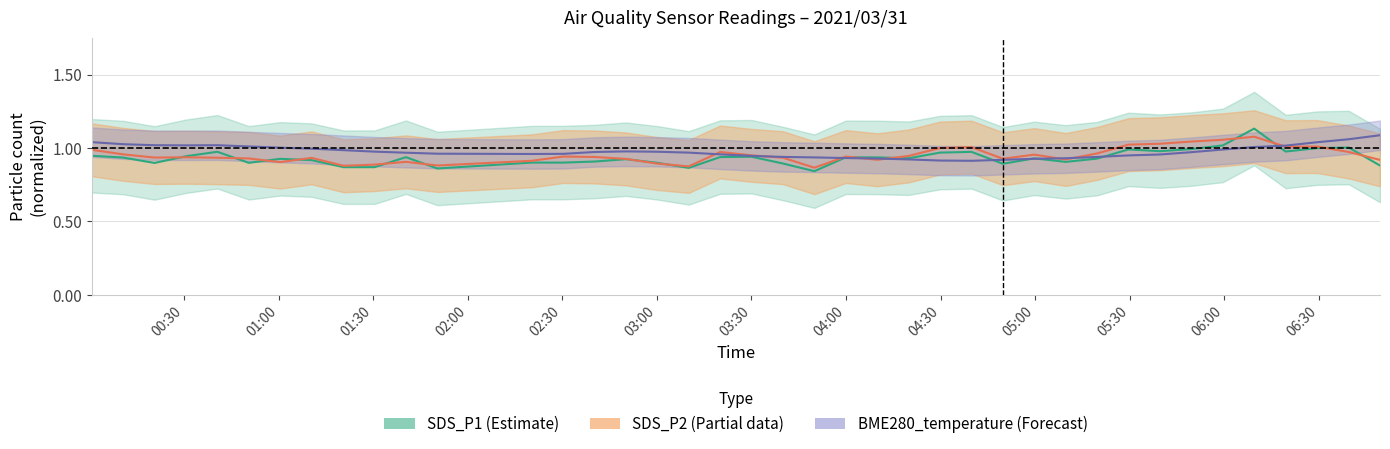

In SDS_P2, how many points are higher than both neighbors (excluding endpoints)?

10